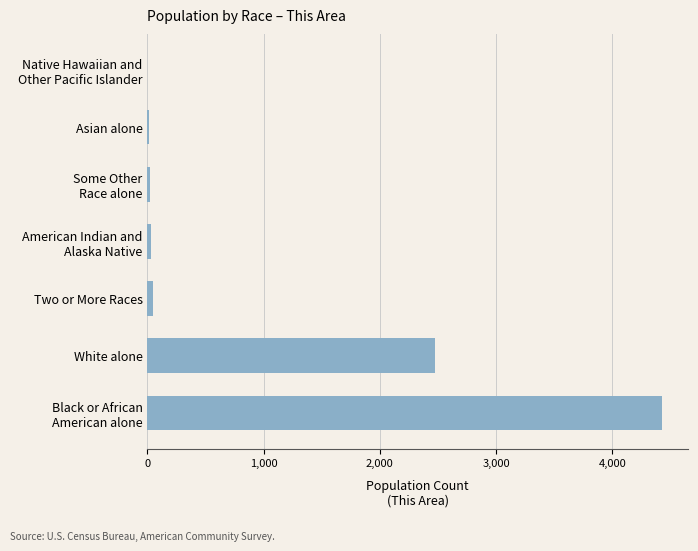

The value at White alone is 4206. True or false?

False